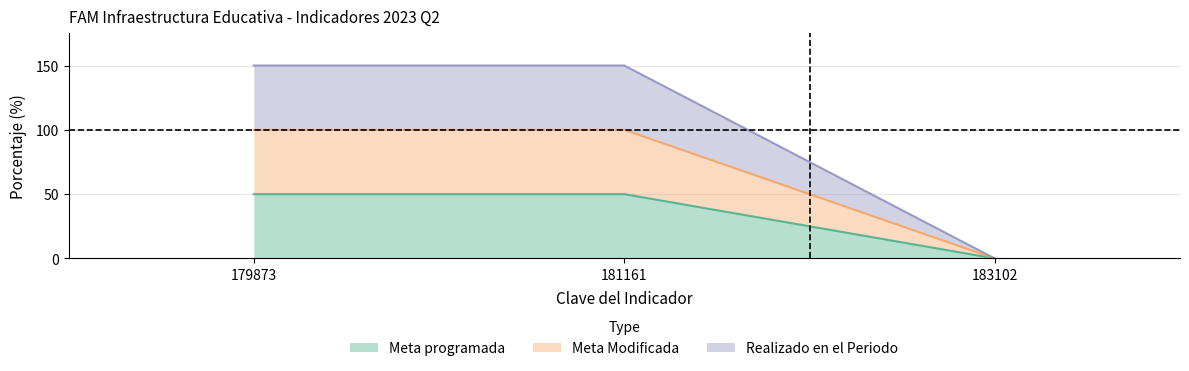

The value of Meta programada at 181161 is 50. True or false?

True